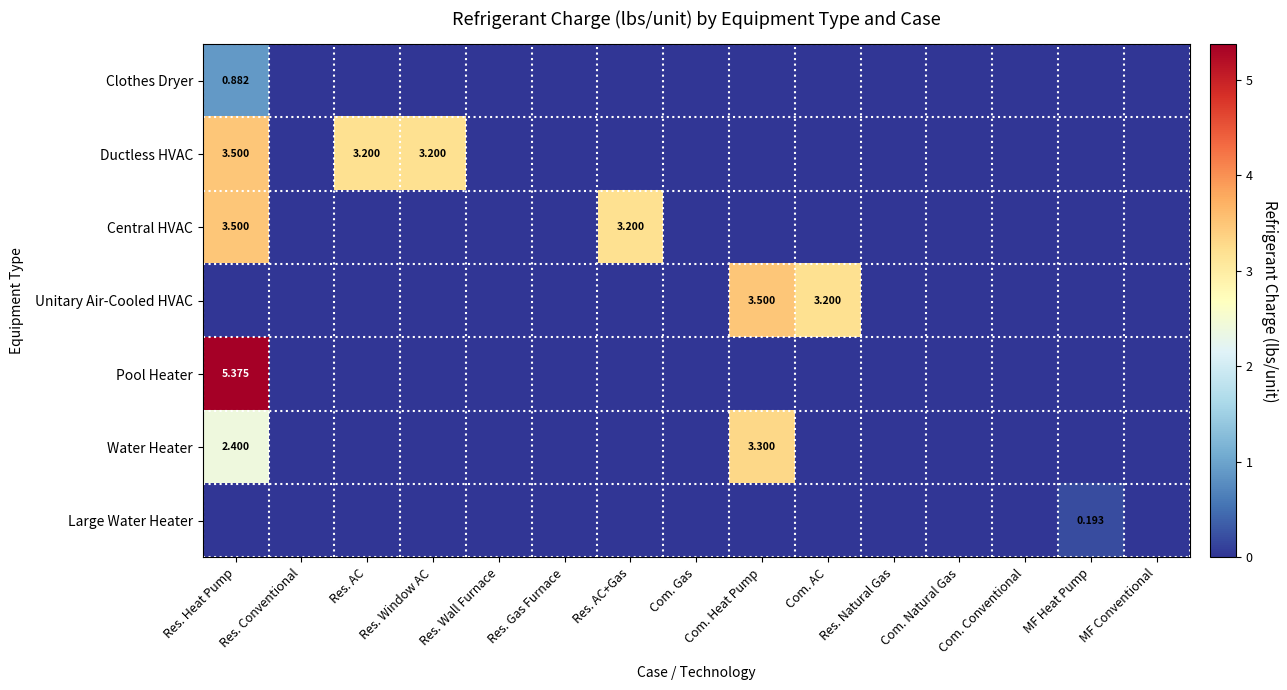

Is it true that Ductless HVAC equals 0.0 at Res. Natural Gas?

True